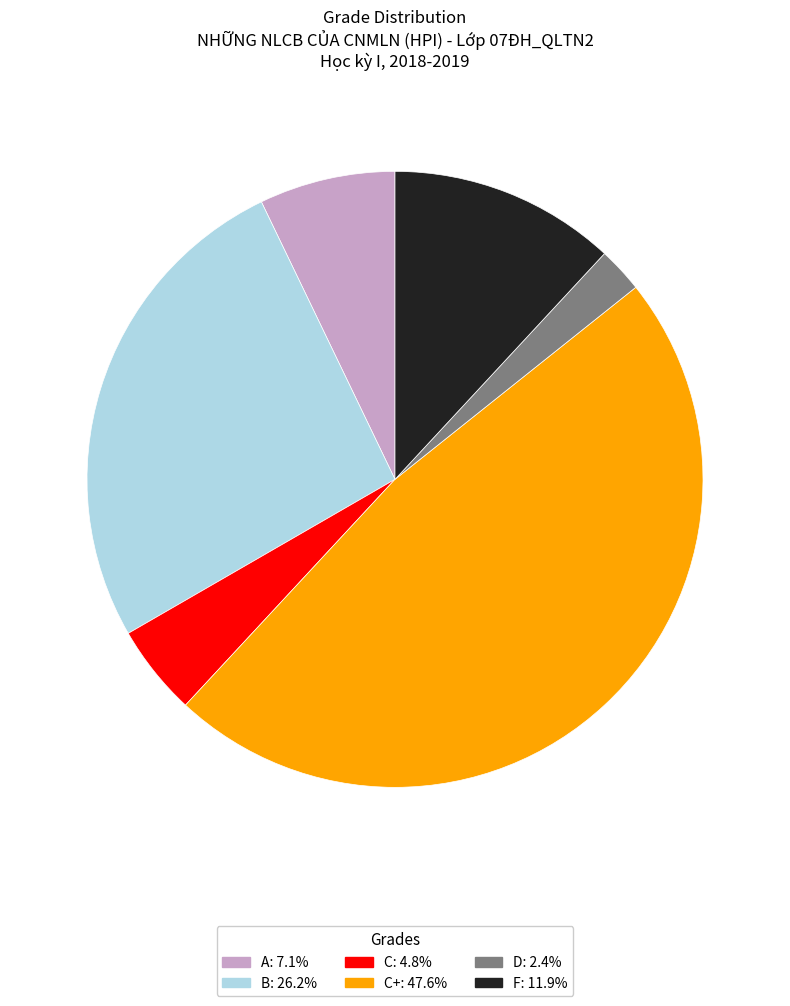

Do C+: 47.6% and C: 4.8% together represent more than half of the pie?

Yes